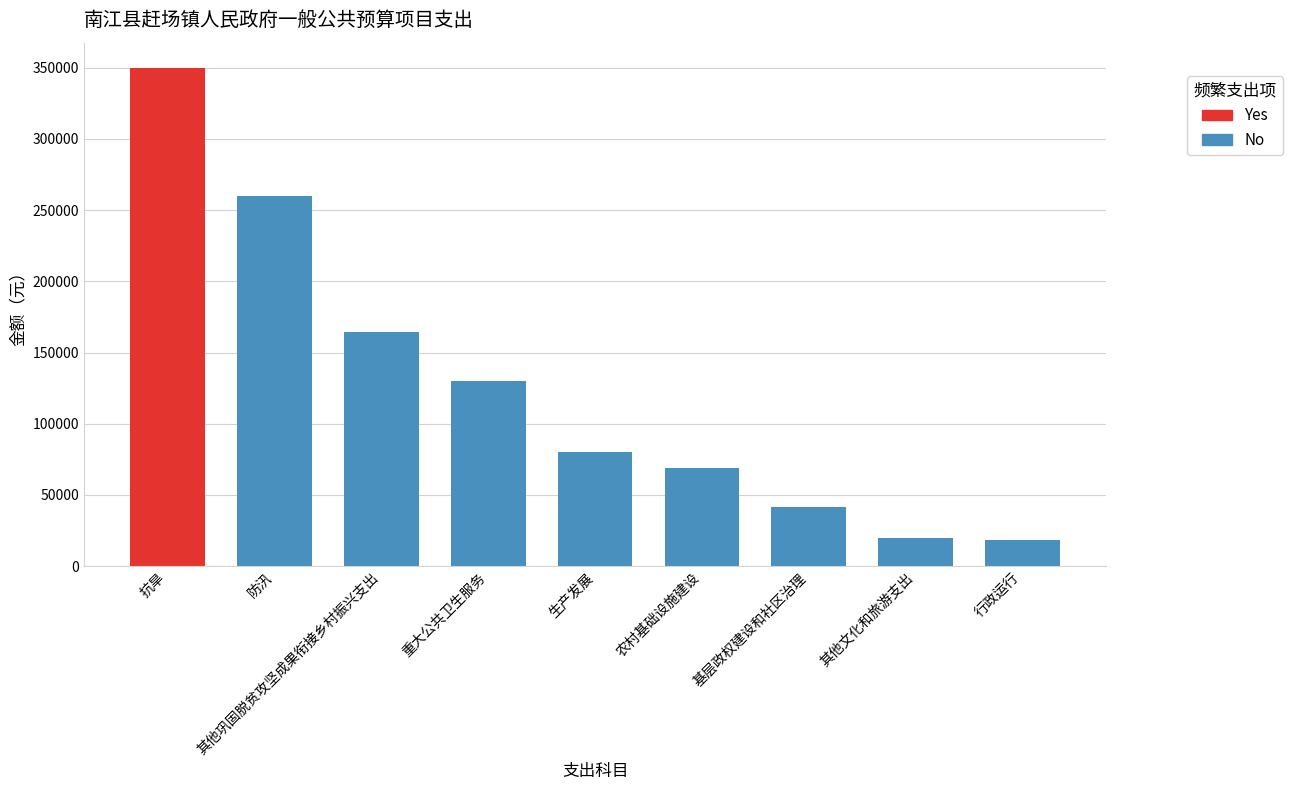

How many data points are less than 80000?

4